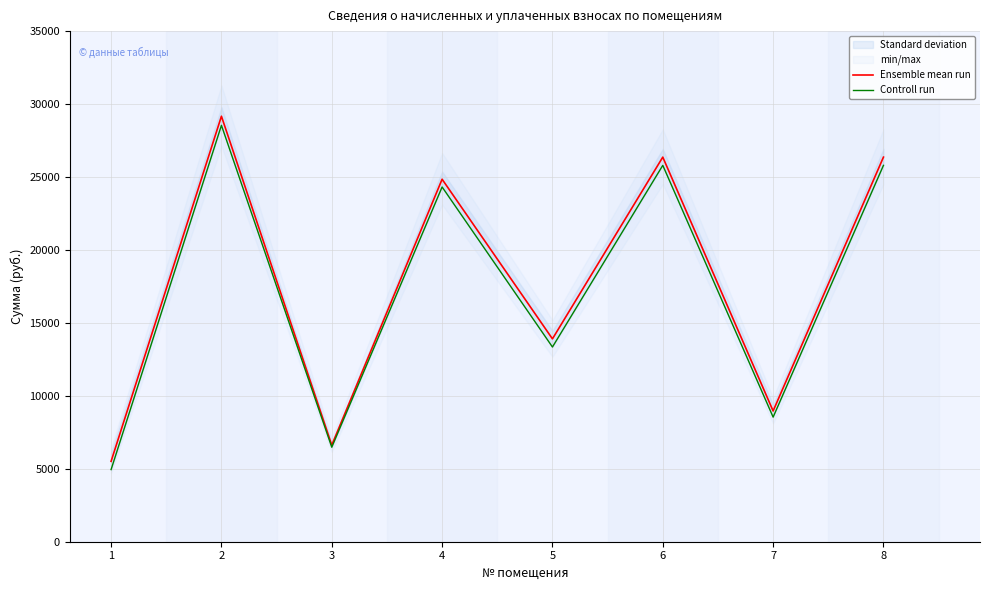

Where is Controll run nearest to the value 16743?

5